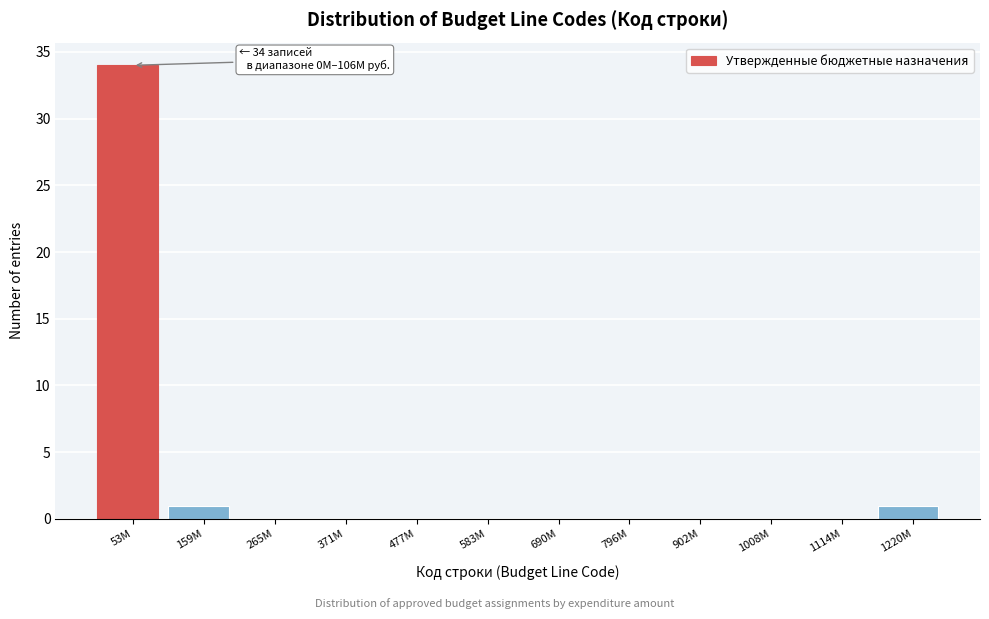

Reading right to left, transcribe all the data shown in this chart.

1220M=1	1114M=0	1008M=0	902M=0	796M=0	690M=0	583M=0	477M=0	371M=0	265M=0	159M=1	53M=34